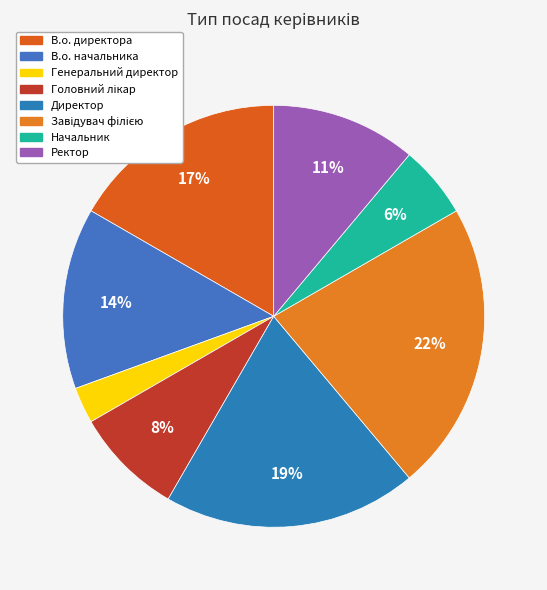

Is there a majority slice in this chart?

No